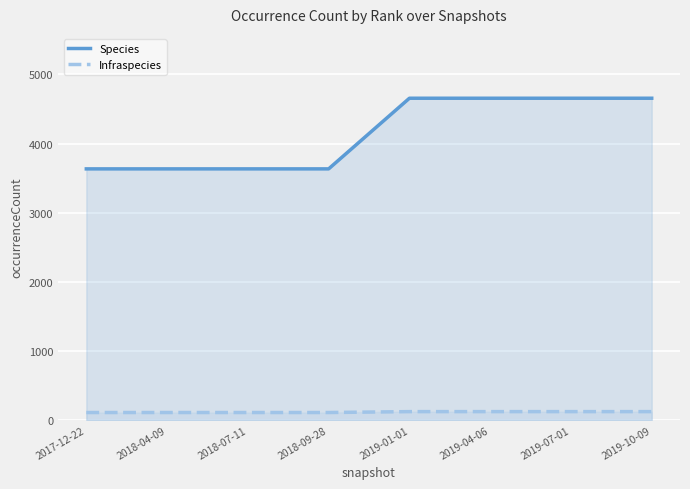

Does the chart display data point markers on the line(s)?

No